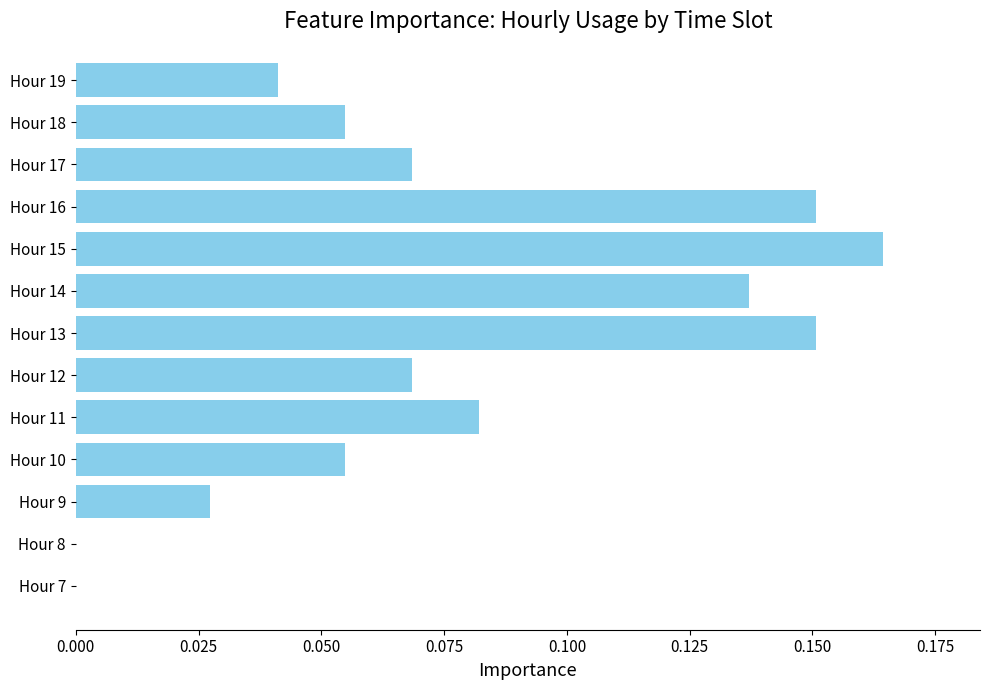

The chart shows a value of 0.0 at Hour 9. True or false?

True